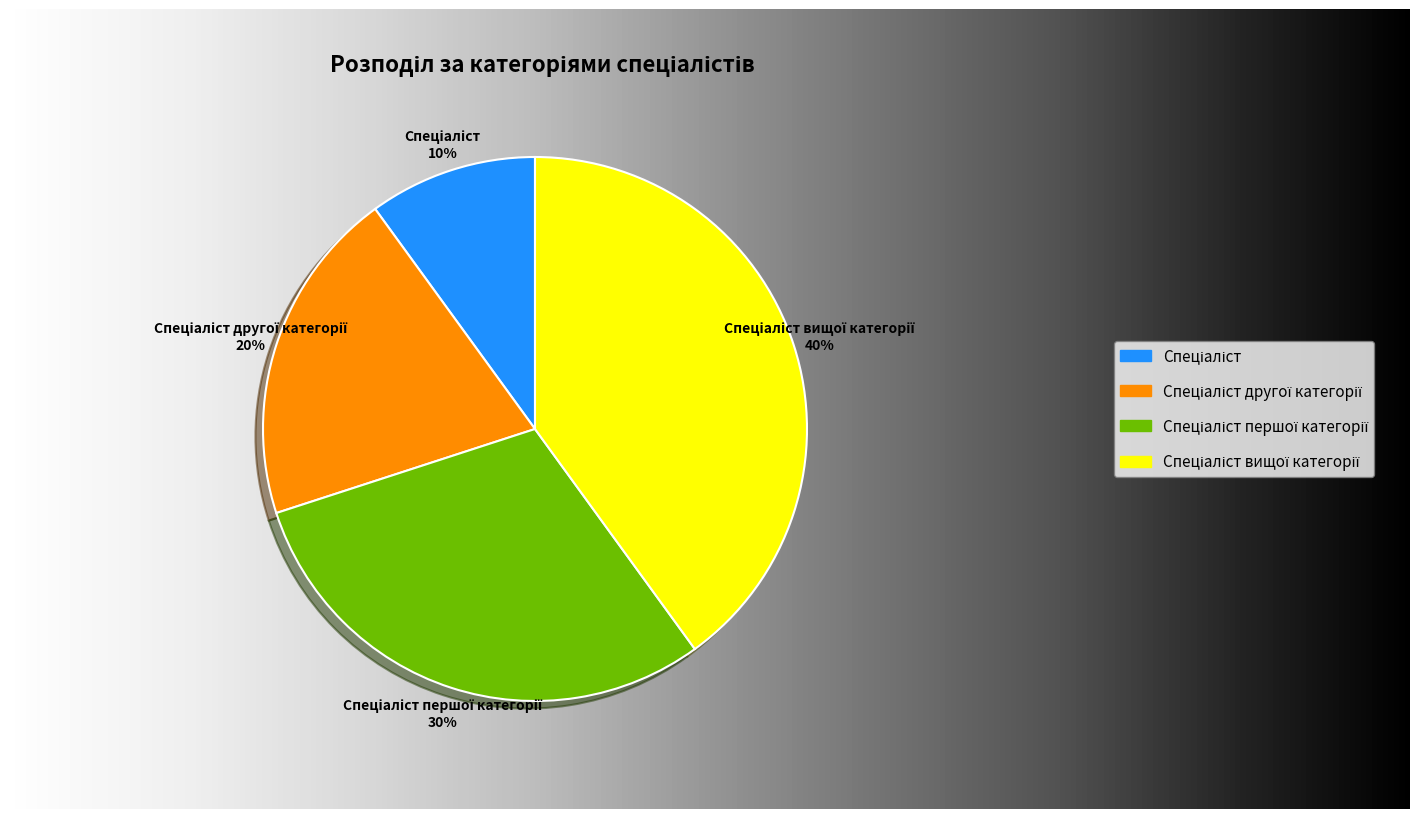

Which slice is the largest?

Спеціаліст вищої категорії